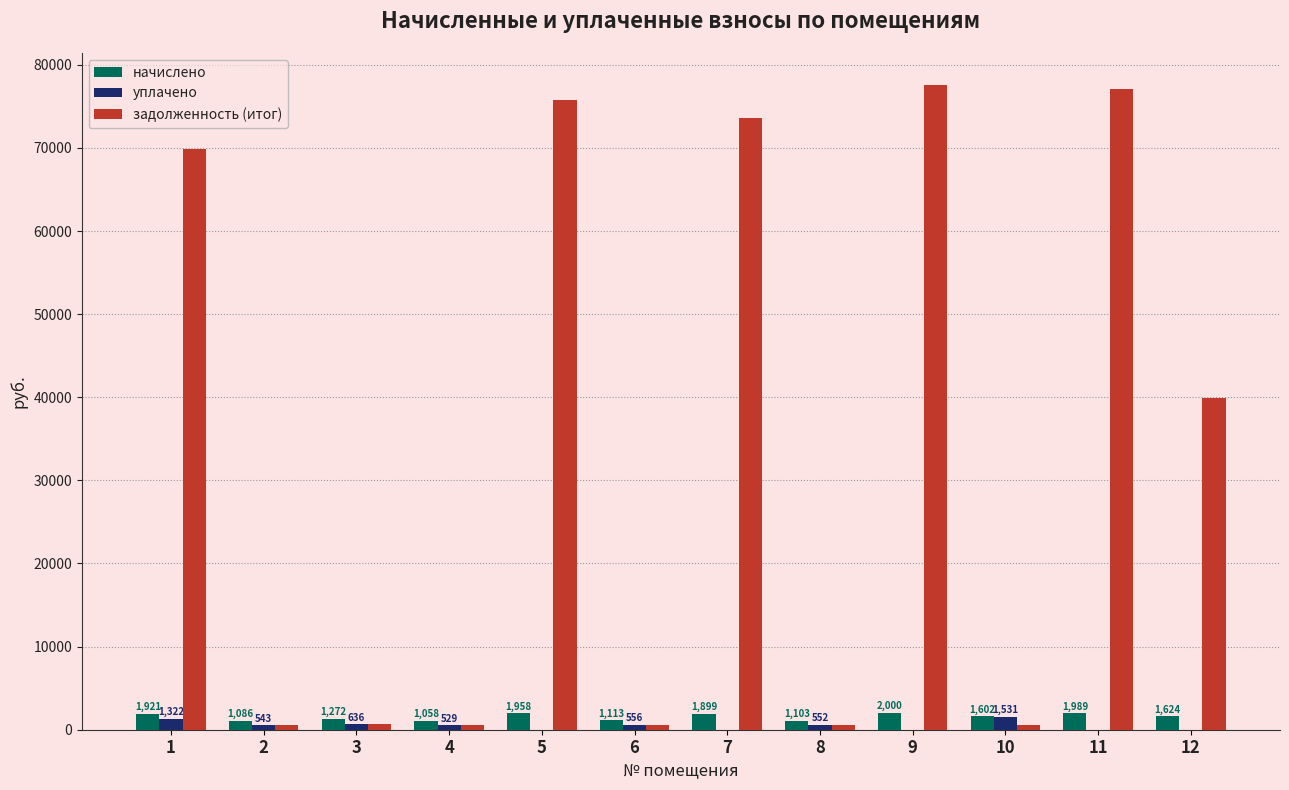

What is the maximum value shown in the chart?

77544.9